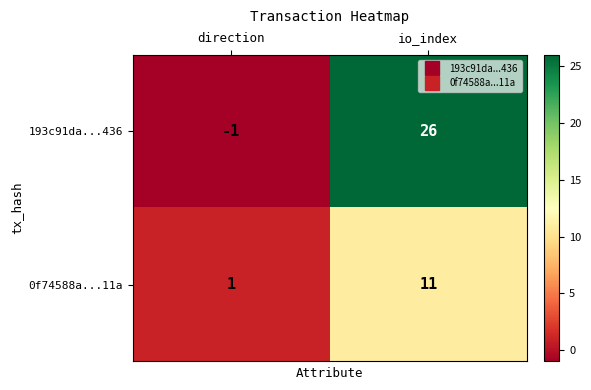

Rank the series at io_index from lowest to highest value.

0f74588a...11a, 193c91da...436